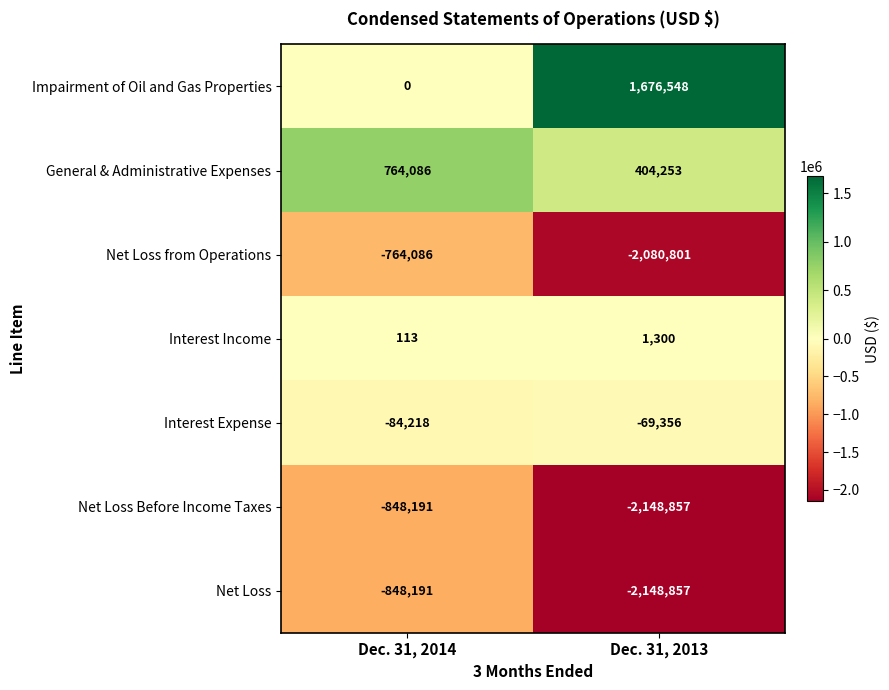

Which series has the largest total across all categories?

Impairment of Oil and Gas Properties